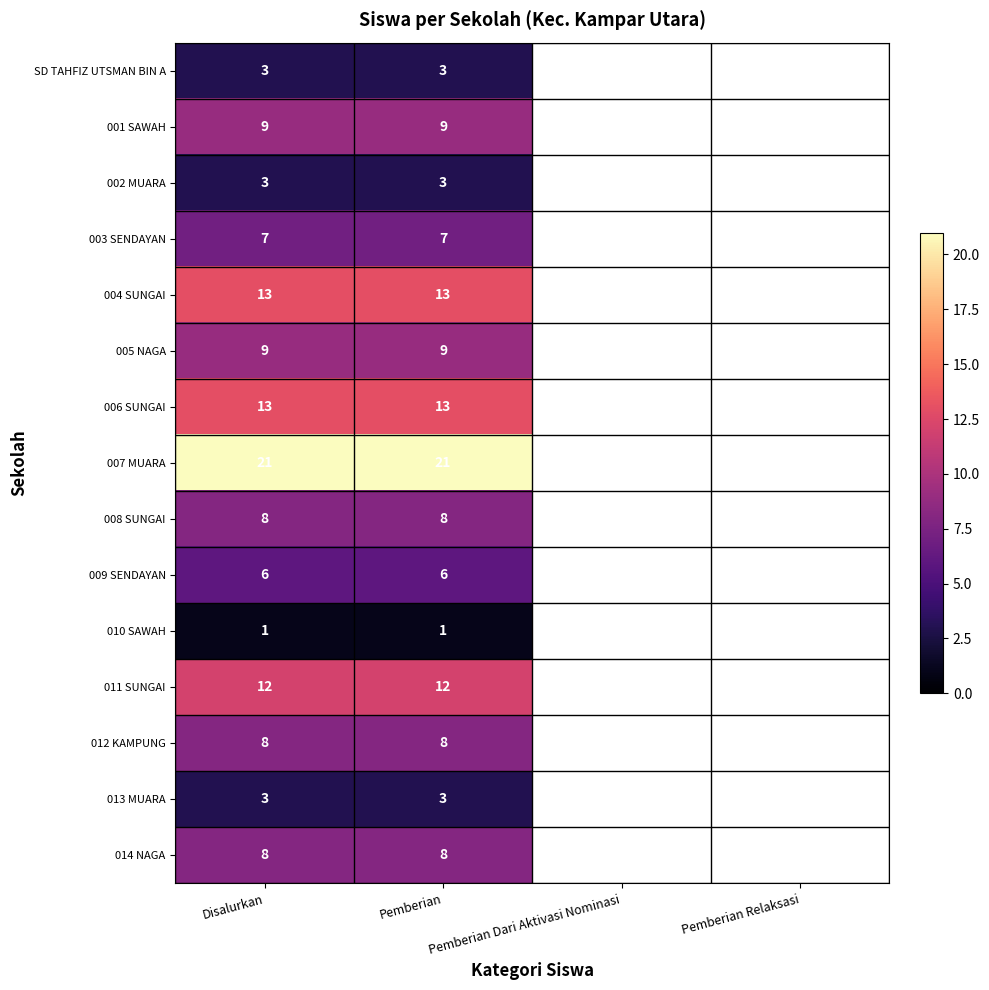

Which has a higher value, Pemberian Relaksasi or Pemberian?

Pemberian